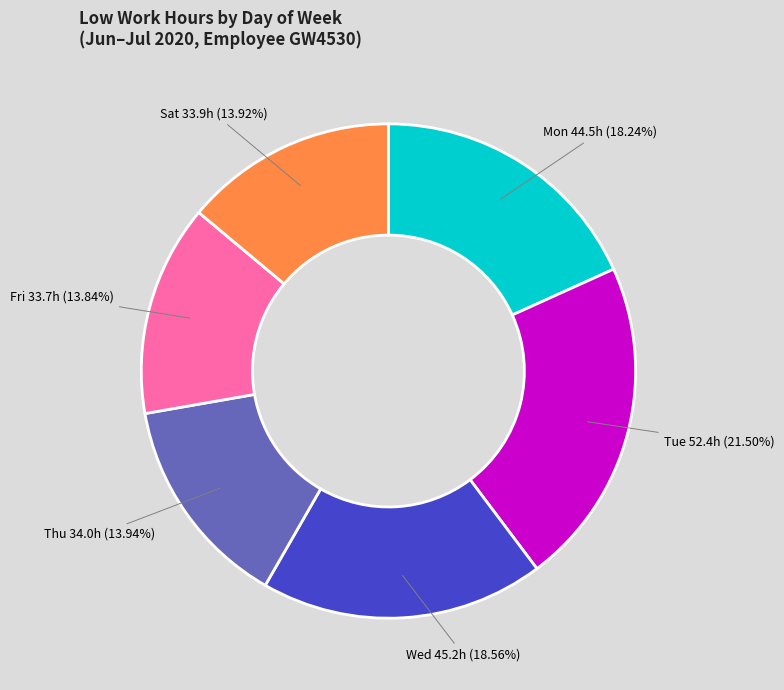

Is there a majority slice in this chart?

No